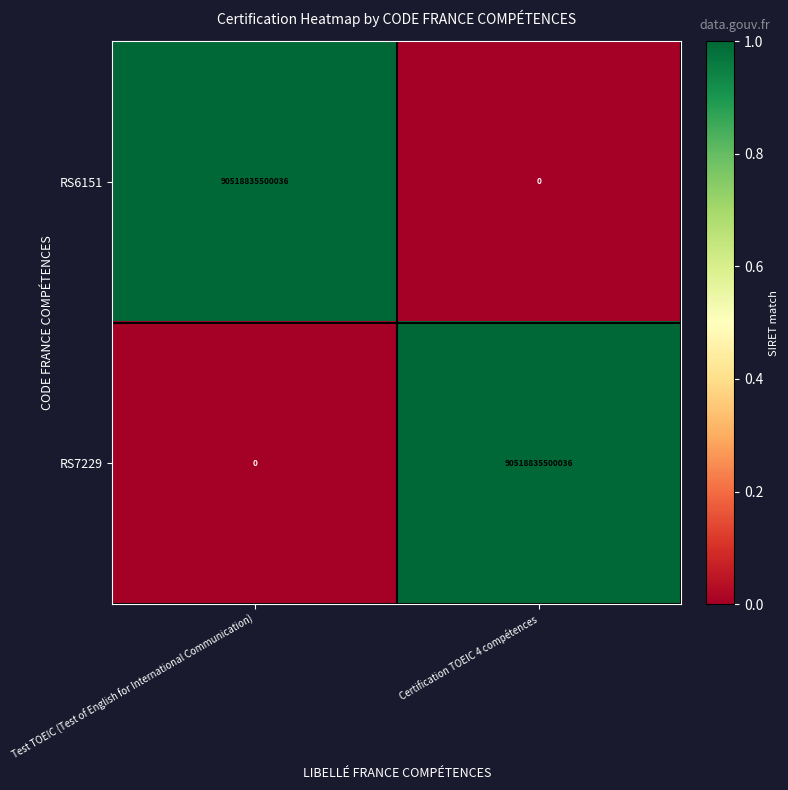

List the labels in order of RS7229 value, smallest first.

Test TOEIC (Test of English for International Communication), Certification TOEIC 4 compétences